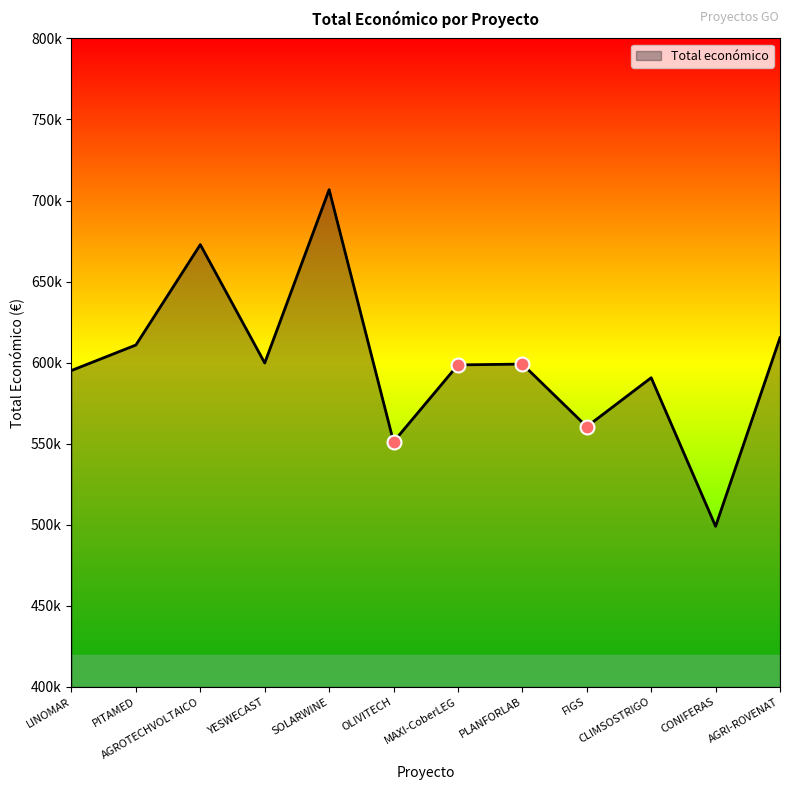

Where is the first local minimum?

YESWECAST